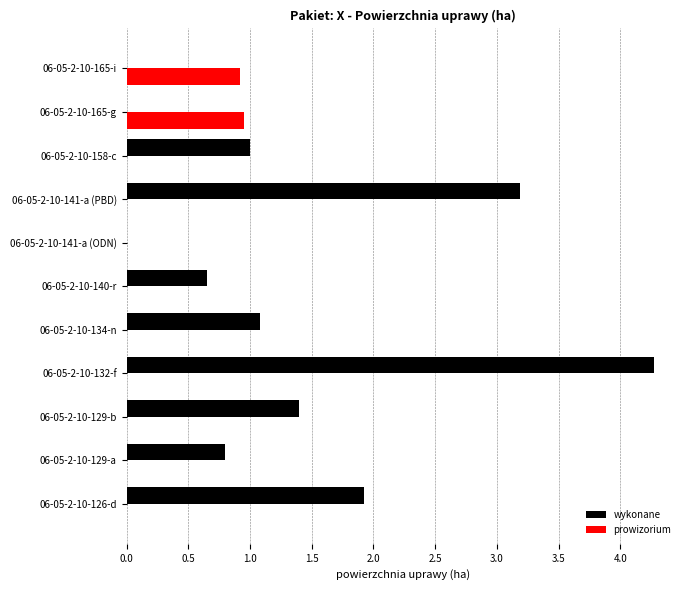

Which series has the largest total across all categories?

wykonane